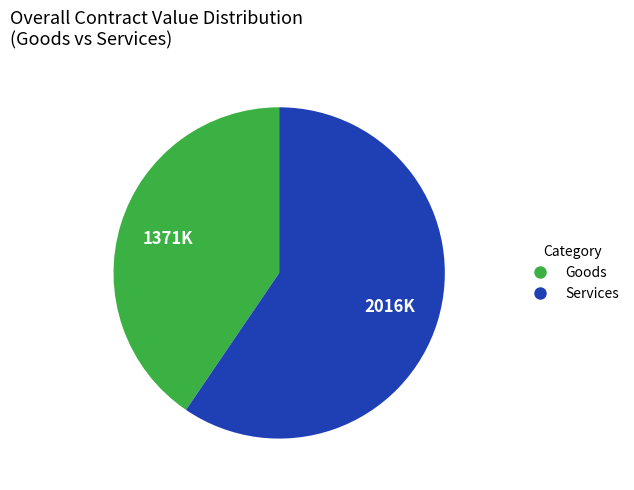

Is there any slice that represents more than half of the pie?

Yes